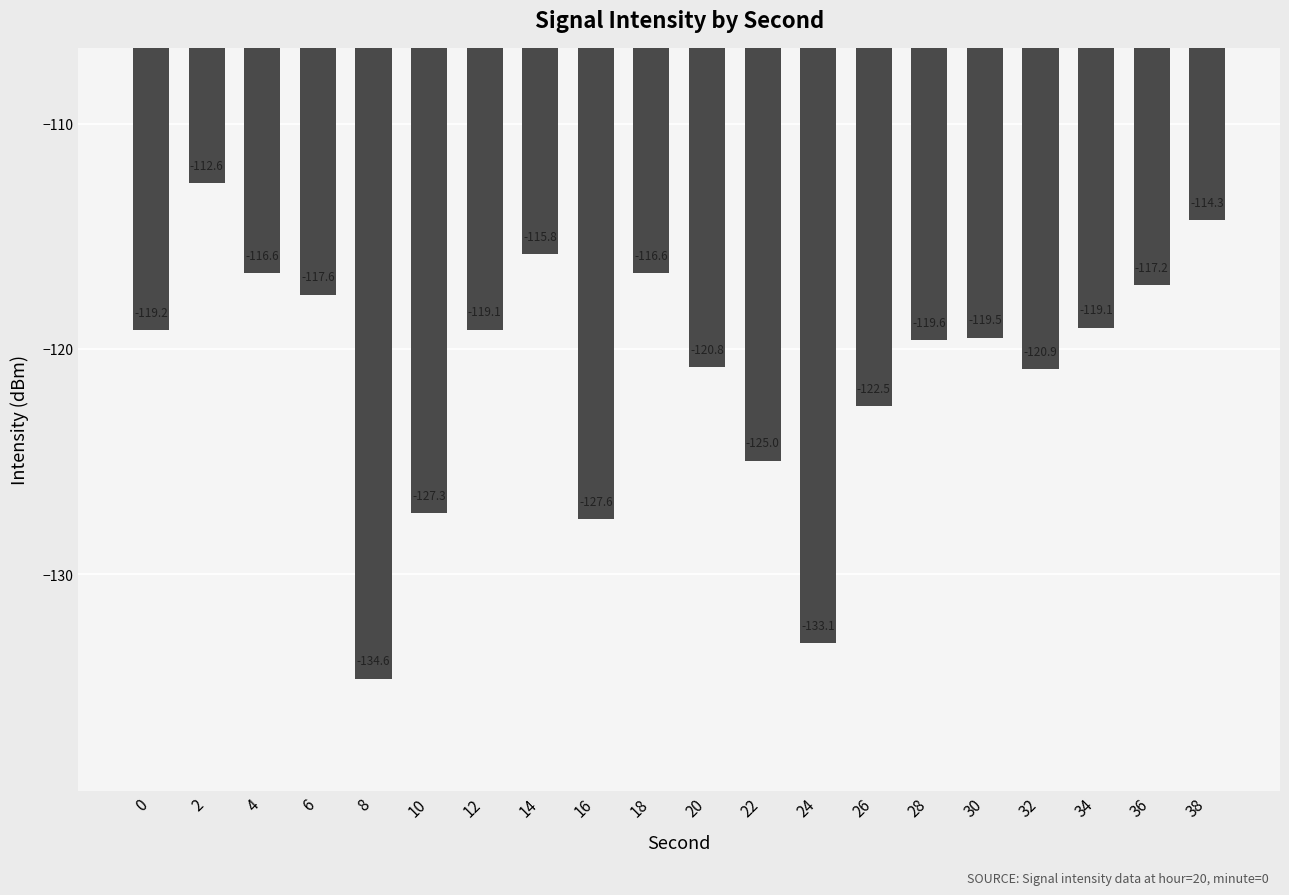

At which category does the chart reach its minimum across all series?

8